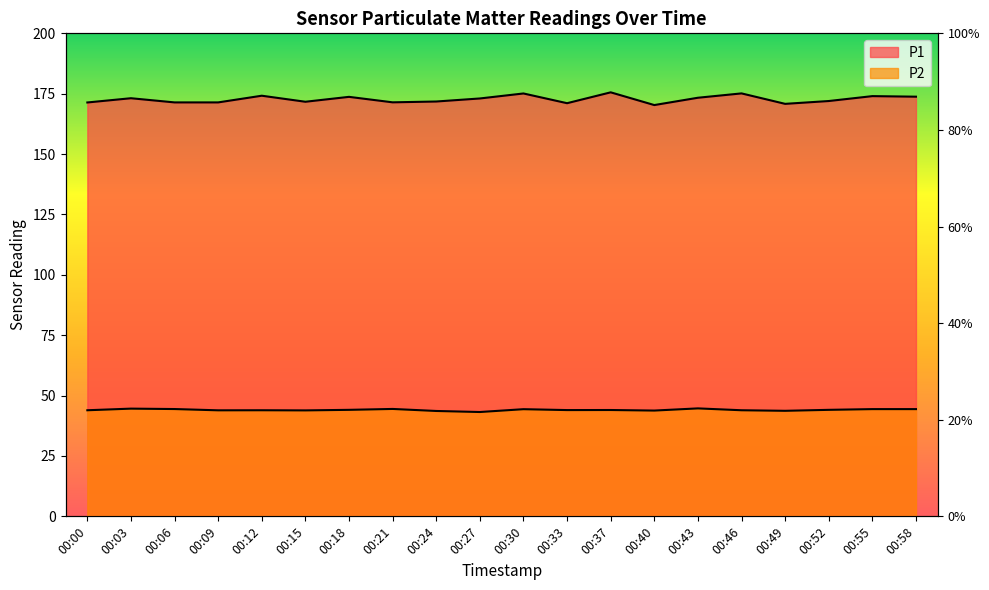

Which label corresponds to the largest value in the chart?

00:37